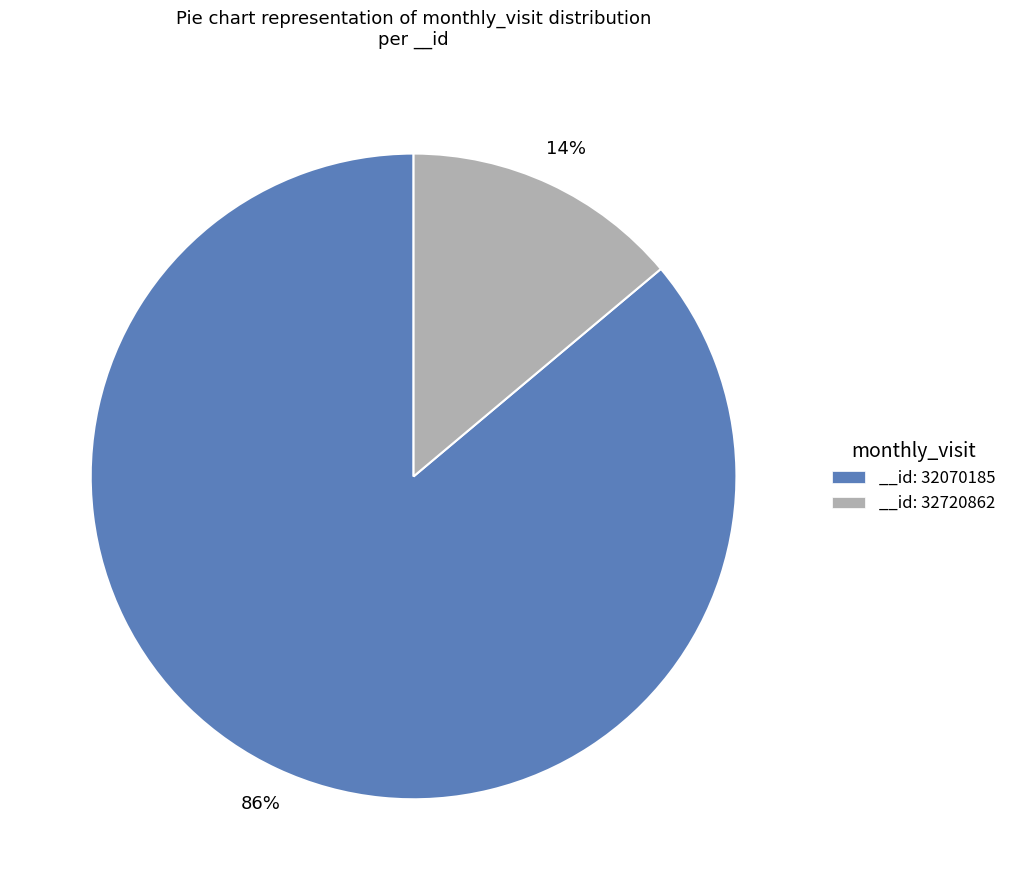

Is it true that __id: 32720862 is 14% of the pie?

True